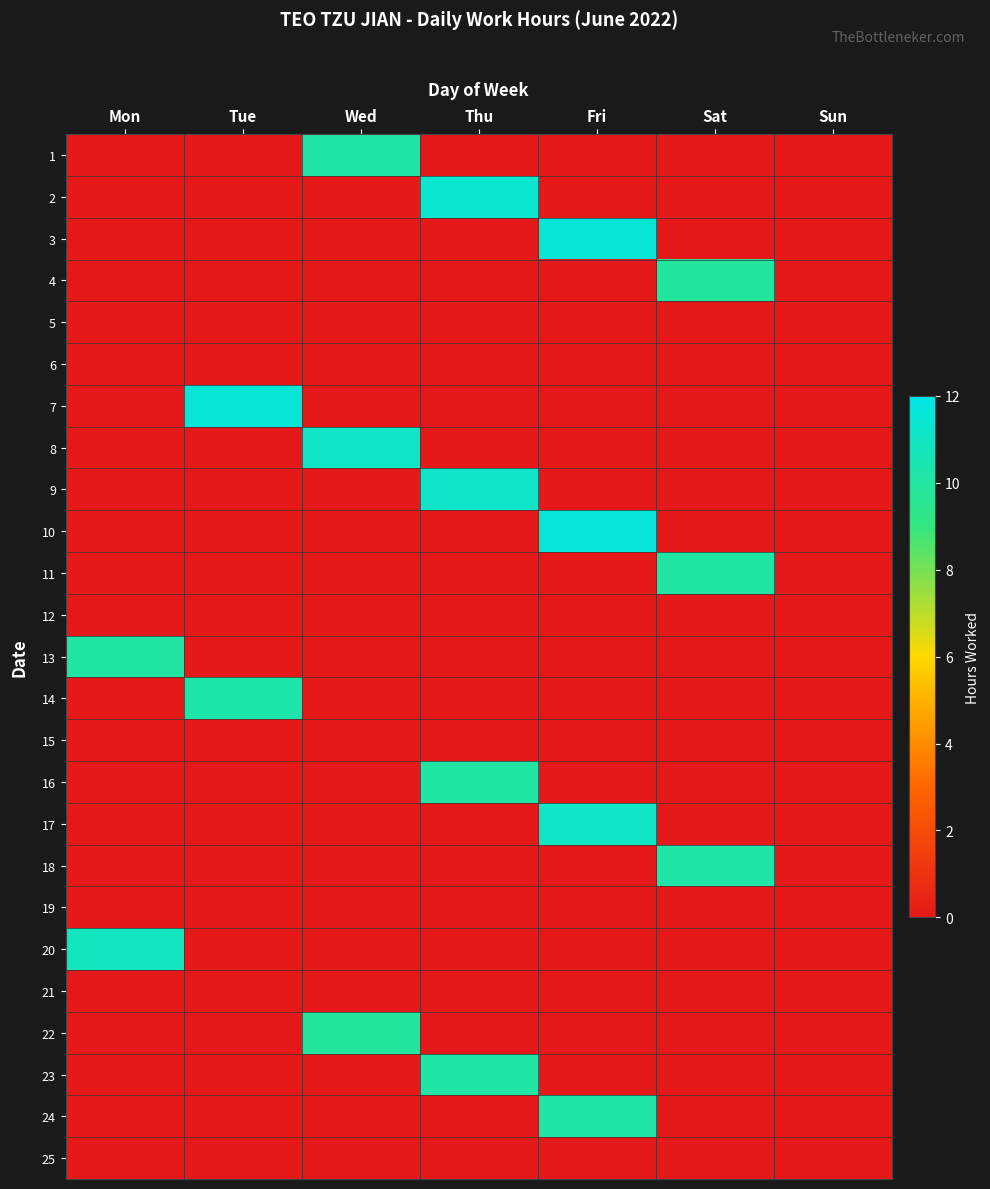

Reading left to right, list all the values displayed in this chart.

1: Mon=0.0	Tue=0.0	Wed=10.2	Thu=0.0	Fri=0.0	Sat=0.0	Sun=0.0
2: Mon=0.0	Tue=0.0	Wed=0.0	Thu=11.4	Fri=0.0	Sat=0.0	Sun=0.0
3: Mon=0.0	Tue=0.0	Wed=0.0	Thu=0.0	Fri=11.6	Sat=0.0	Sun=0.0
4: Mon=0.0	Tue=0.0	Wed=0.0	Thu=0.0	Fri=0.0	Sat=10.0	Sun=0.0
5: Mon=0.0	Tue=0.0	Wed=0.0	Thu=0.0	Fri=0.0	Sat=0.0	Sun=0.0
6: Mon=0.0	Tue=0.0	Wed=0.0	Thu=0.0	Fri=0.0	Sat=0.0	Sun=0.0
7: Mon=0.0	Tue=11.6	Wed=0.0	Thu=0.0	Fri=0.0	Sat=0.0	Sun=0.0
8: Mon=0.0	Tue=0.0	Wed=11.1	Thu=0.0	Fri=0.0	Sat=0.0	Sun=0.0
9: Mon=0.0	Tue=0.0	Wed=0.0	Thu=11.1	Fri=0.0	Sat=0.0	Sun=0.0
10: Mon=0.0	Tue=0.0	Wed=0.0	Thu=0.0	Fri=11.6	Sat=0.0	Sun=0.0
11: Mon=0.0	Tue=0.0	Wed=0.0	Thu=0.0	Fri=0.0	Sat=10.1	Sun=0.0
12: Mon=0.0	Tue=0.0	Wed=0.0	Thu=0.0	Fri=0.0	Sat=0.0	Sun=0.0
13: Mon=10.0	Tue=0.0	Wed=0.0	Thu=0.0	Fri=0.0	Sat=0.0	Sun=0.0
14: Mon=0.0	Tue=10.2	Wed=0.0	Thu=0.0	Fri=0.0	Sat=0.0	Sun=0.0
15: Mon=0.0	Tue=0.0	Wed=0.0	Thu=0.0	Fri=0.0	Sat=0.0	Sun=0.0
16: Mon=0.0	Tue=0.0	Wed=0.0	Thu=10.0	Fri=0.0	Sat=0.0	Sun=0.0
17: Mon=0.0	Tue=0.0	Wed=0.0	Thu=0.0	Fri=11.0	Sat=0.0	Sun=0.0
18: Mon=0.0	Tue=0.0	Wed=0.0	Thu=0.0	Fri=0.0	Sat=10.2	Sun=0.0
19: Mon=0.0	Tue=0.0	Wed=0.0	Thu=0.0	Fri=0.0	Sat=0.0	Sun=0.0
20: Mon=10.9	Tue=0.0	Wed=0.0	Thu=0.0	Fri=0.0	Sat=0.0	Sun=0.0
21: Mon=0.0	Tue=0.0	Wed=0.0	Thu=0.0	Fri=0.0	Sat=0.0	Sun=0.0
22: Mon=0.0	Tue=0.0	Wed=9.9	Thu=0.0	Fri=0.0	Sat=0.0	Sun=0.0
23: Mon=0.0	Tue=0.0	Wed=0.0	Thu=10.1	Fri=0.0	Sat=0.0	Sun=0.0
24: Mon=0.0	Tue=0.0	Wed=0.0	Thu=0.0	Fri=10.1	Sat=0.0	Sun=0.0
25: Mon=0.0	Tue=0.0	Wed=0.0	Thu=0.0	Fri=0.0	Sat=0.0	Sun=0.0